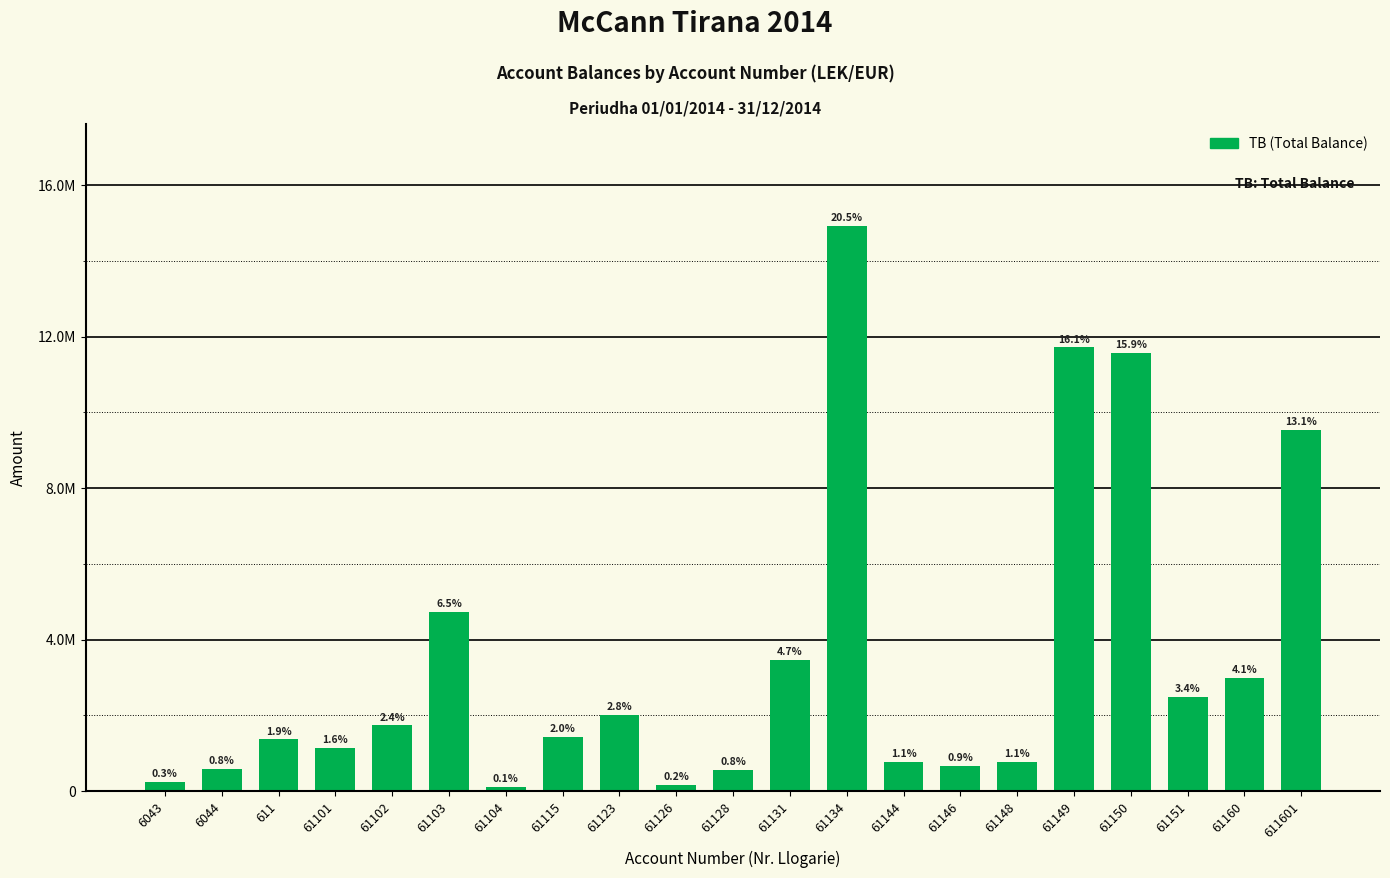

Reading left to right, list all the values displayed in this chart.

6043=250227.1	6044=588118.9	611=1366068.5	61101=1149043.7	61102=1735151.5	61103=4735066.9	61104=105900.0	61115=1434003.2	61123=2010362.2	61126=163090.0	61128=567460.5	61131=3465988.5	61134=14931158.8	61144=779642.1	61146=666085.5	61148=769080.9	61149=11717876.6	61150=11574631.1	61151=2483496.3	61160=2980057.7	611601=9536057.6